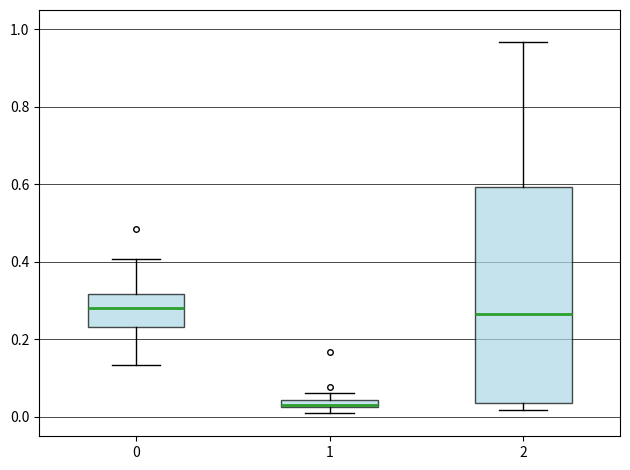

Where is the lower edge of the box at x = 2 on the y-axis? The values are not printed on the chart, so give them approximately, as read against the axis.

0.04